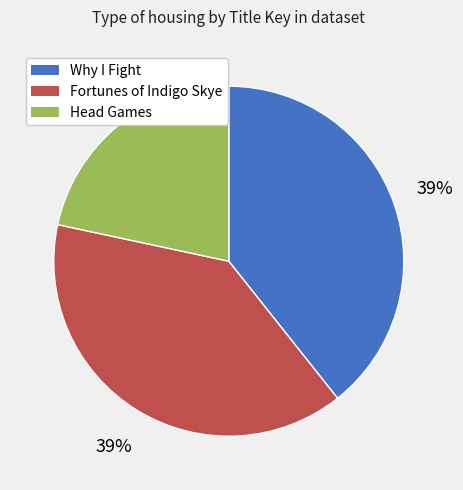

What percentage is the Why I Fight slice, to the nearest percent?

39%